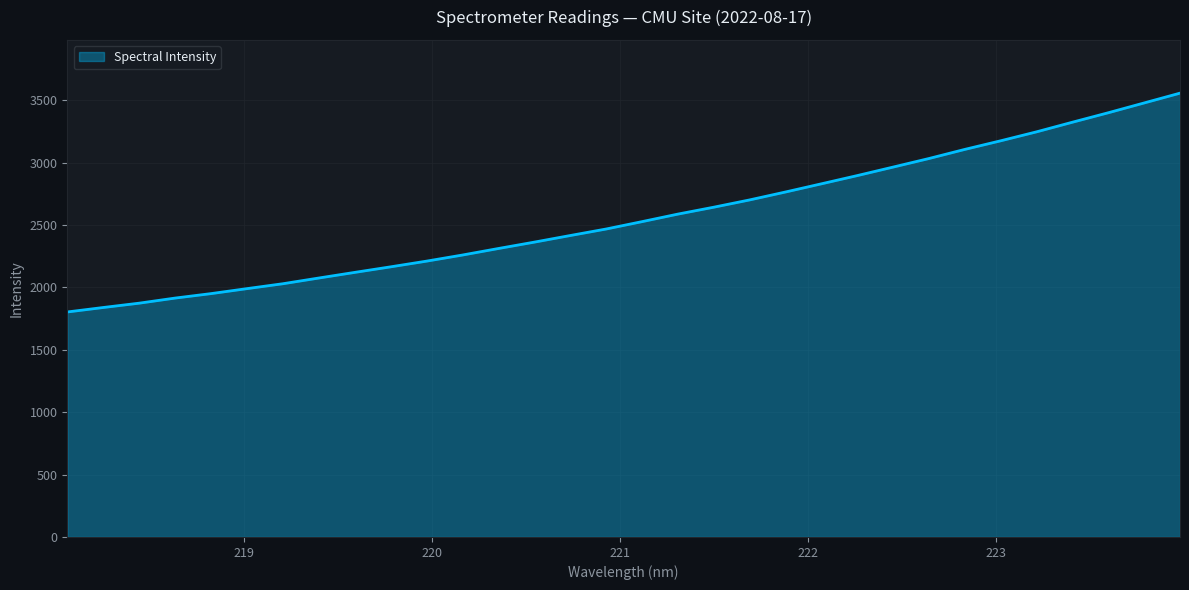

What is the difference between the maximum and minimum values?

1753.8